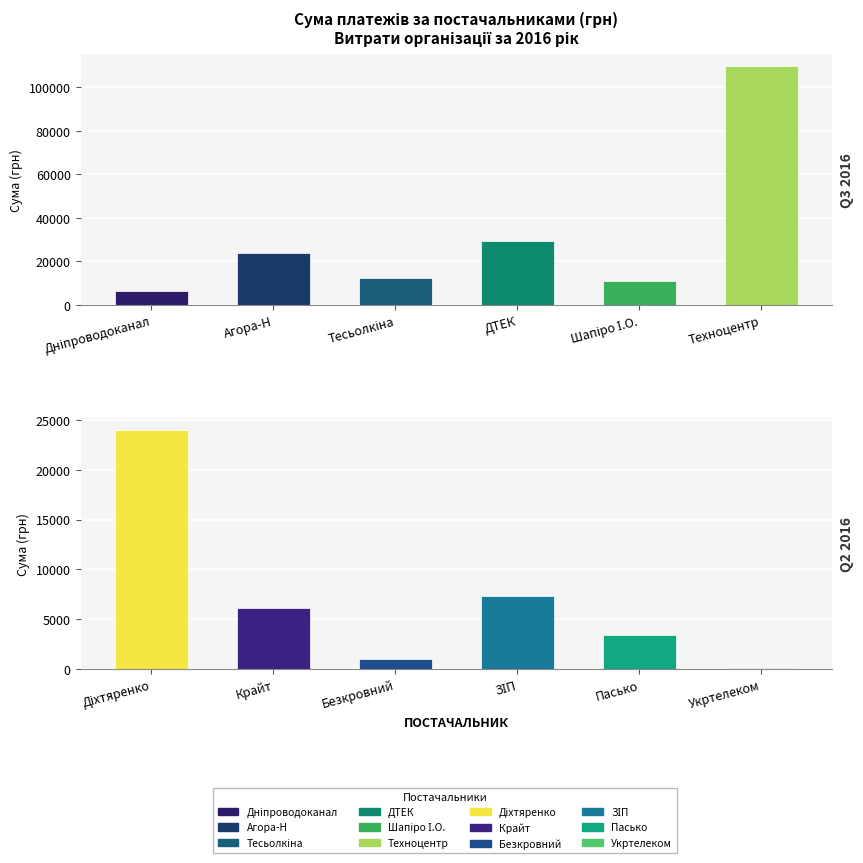

What is the change in value from ПАТ "ДТЕК Дніпрообленерго" to ТОВ "Крайт"?

-23339.8